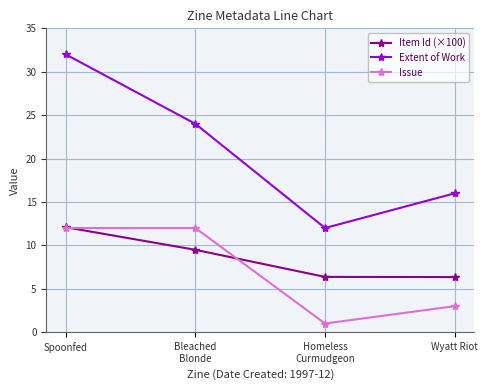

Which category has the highest value in the Item Id (×100) series?

Spoonfed